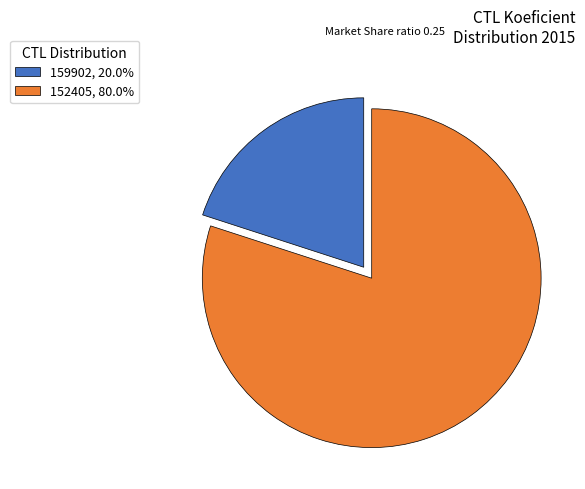

What is the largest slice in the pie chart?

152405